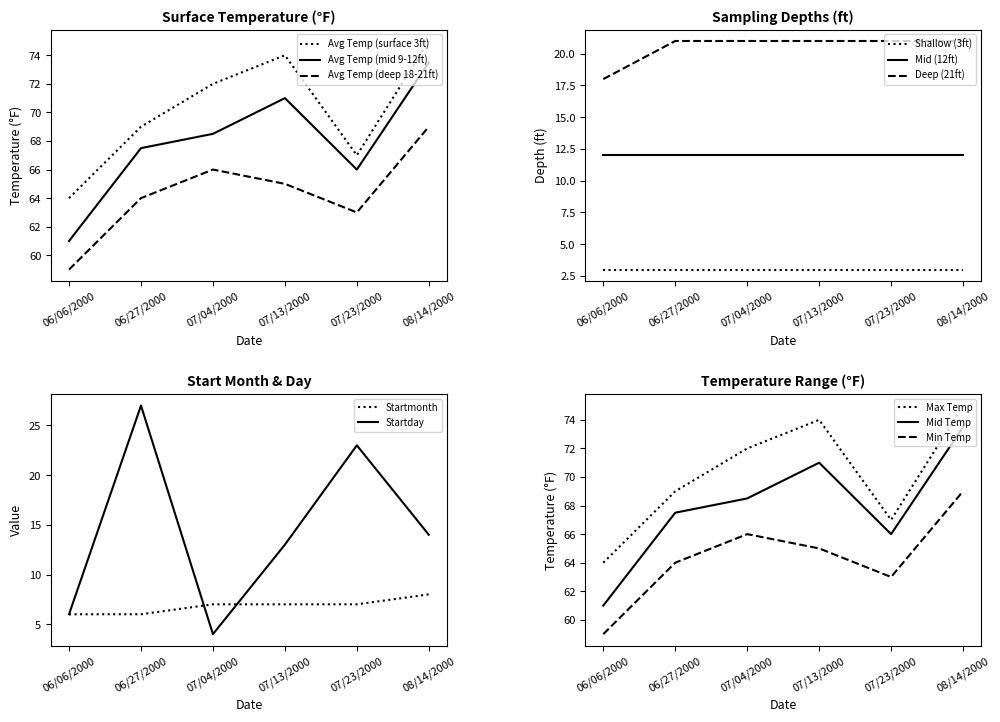

What is the difference between the highest and lowest values at 07/23/2000?

4.0